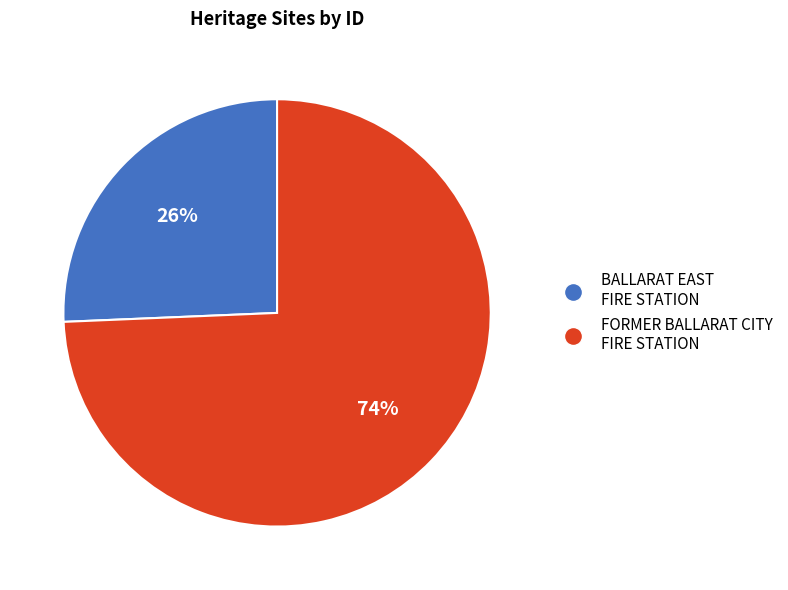

Does FORMER BALLARAT CITY FIRE STATION account for over 50% of the chart?

Yes